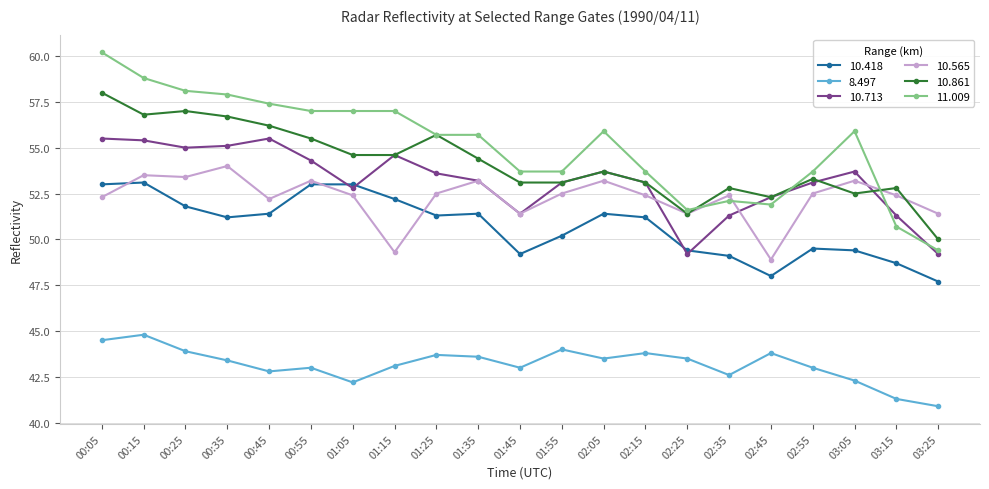

What is the total value across all series at 01:25?

312.5